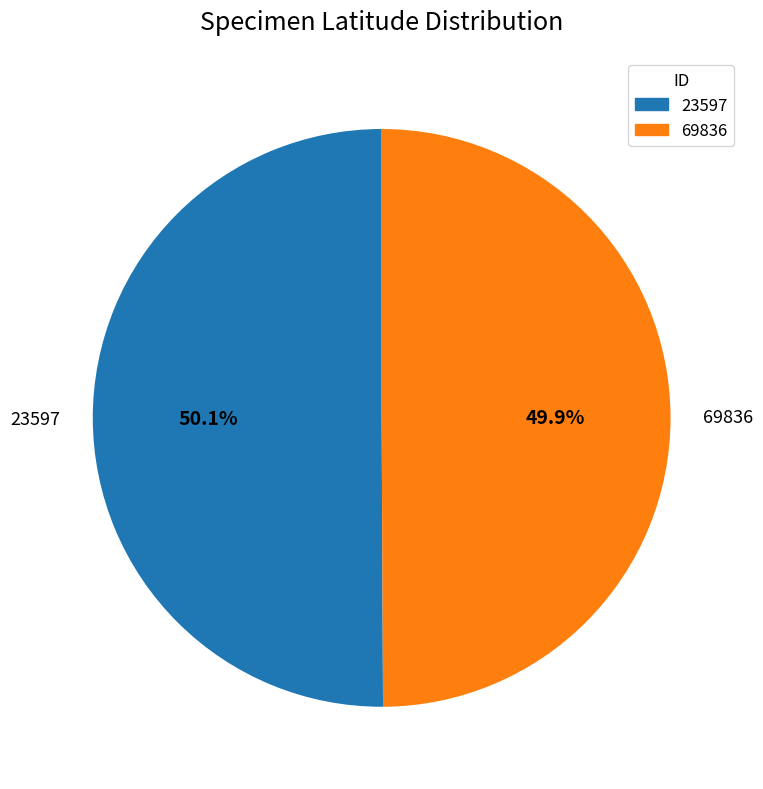

Approximately how many times larger is the value at 23597 compared to 69836?

1.0